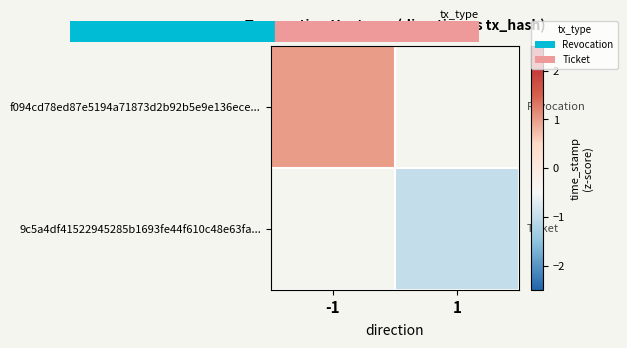

Is the value of 9c5a4df41522945285b1693fe44f610c48e63fa... at 1 greater than the value of f094cd78ed87e5194a71873d2b92b5e9e136ece... at -1?

No